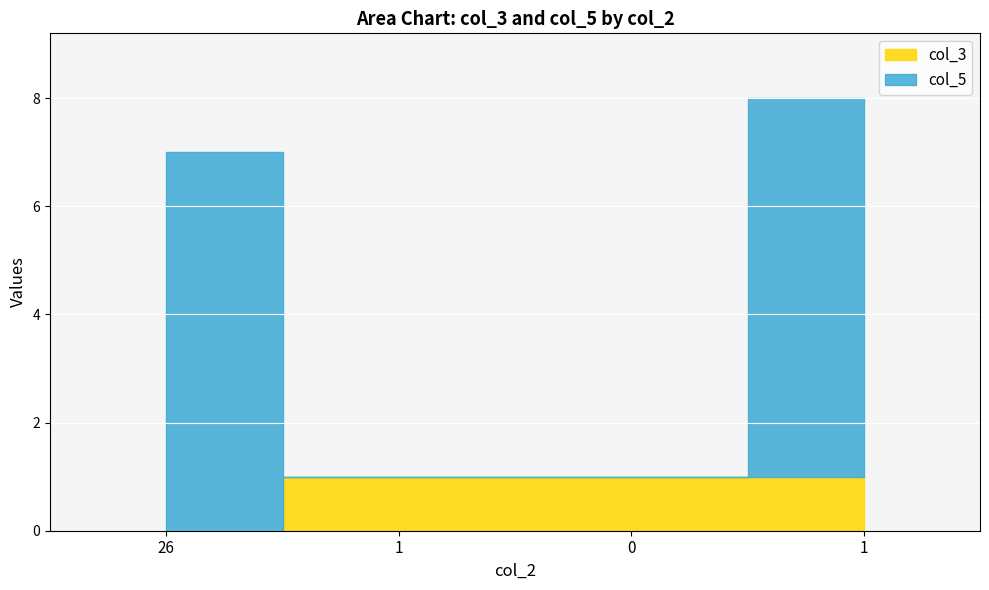

Read the col_3 value at 1.

1